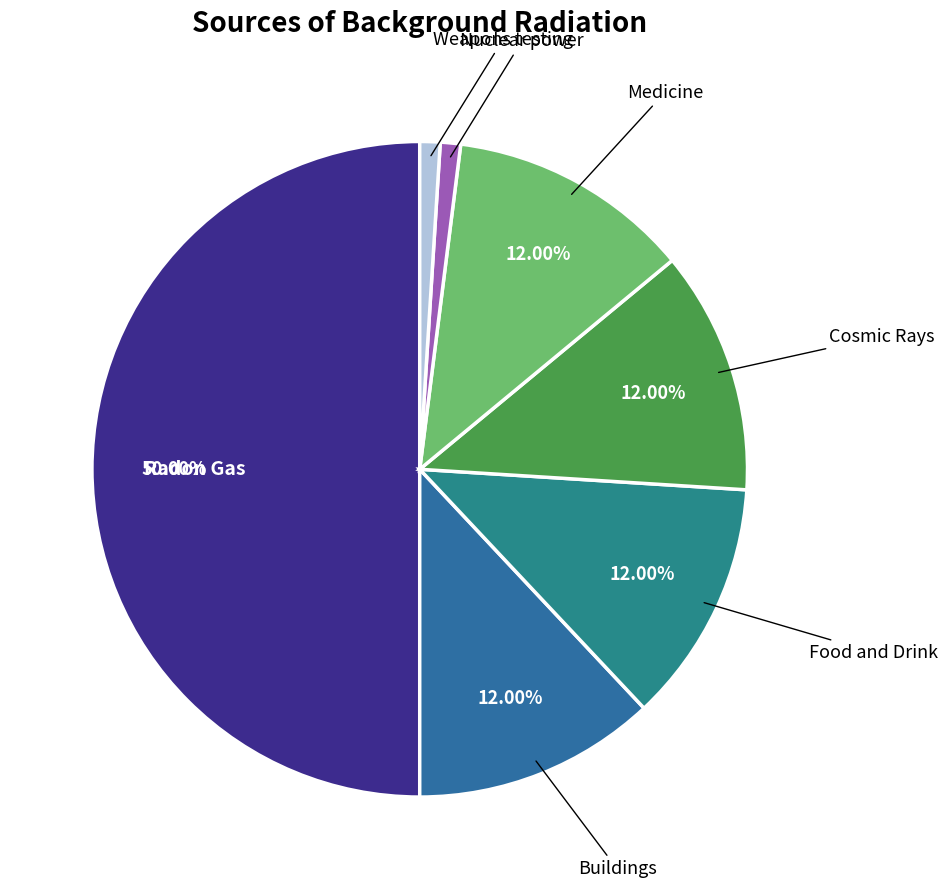

How many segments does this pie chart have?

7